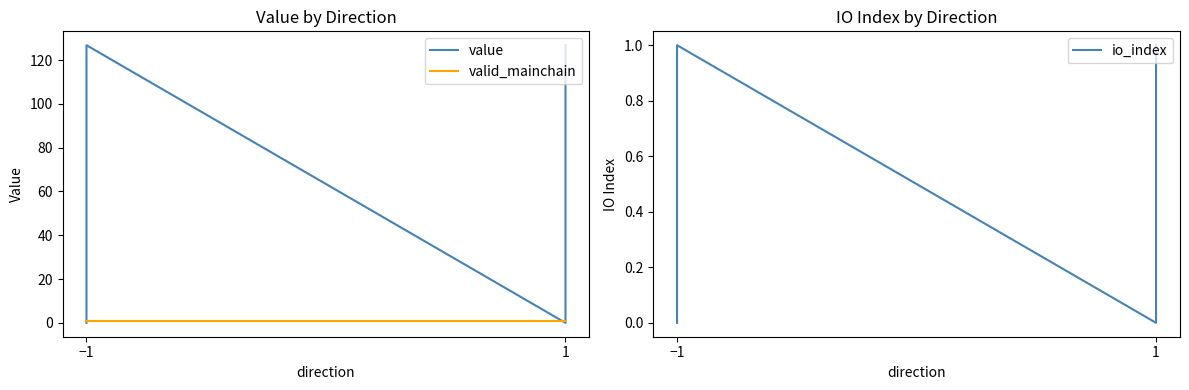

Which series has the widest spread of values?

value